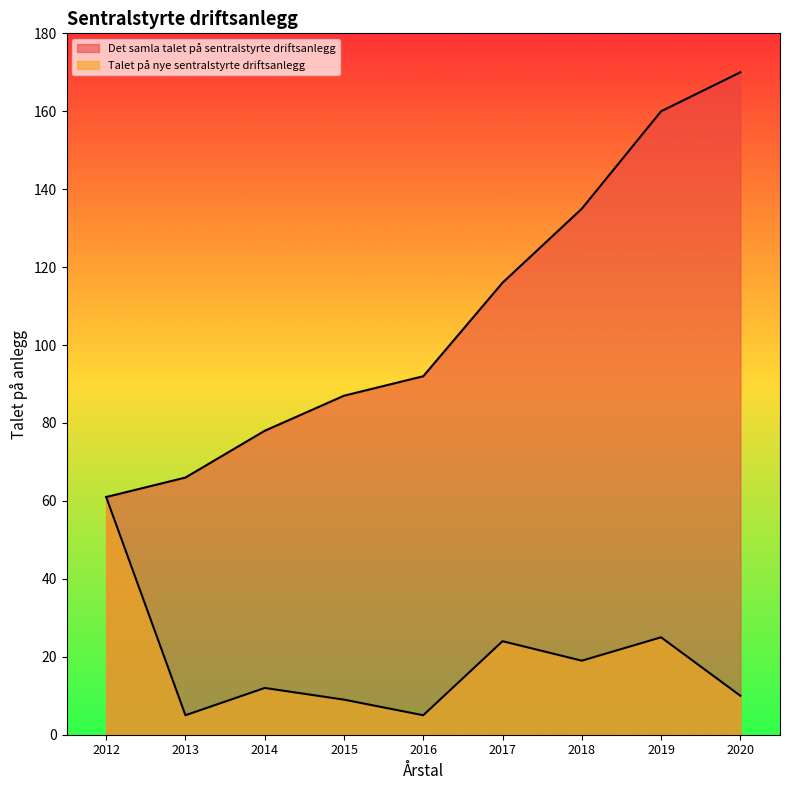

At which category is the sum across all series the highest?

2019